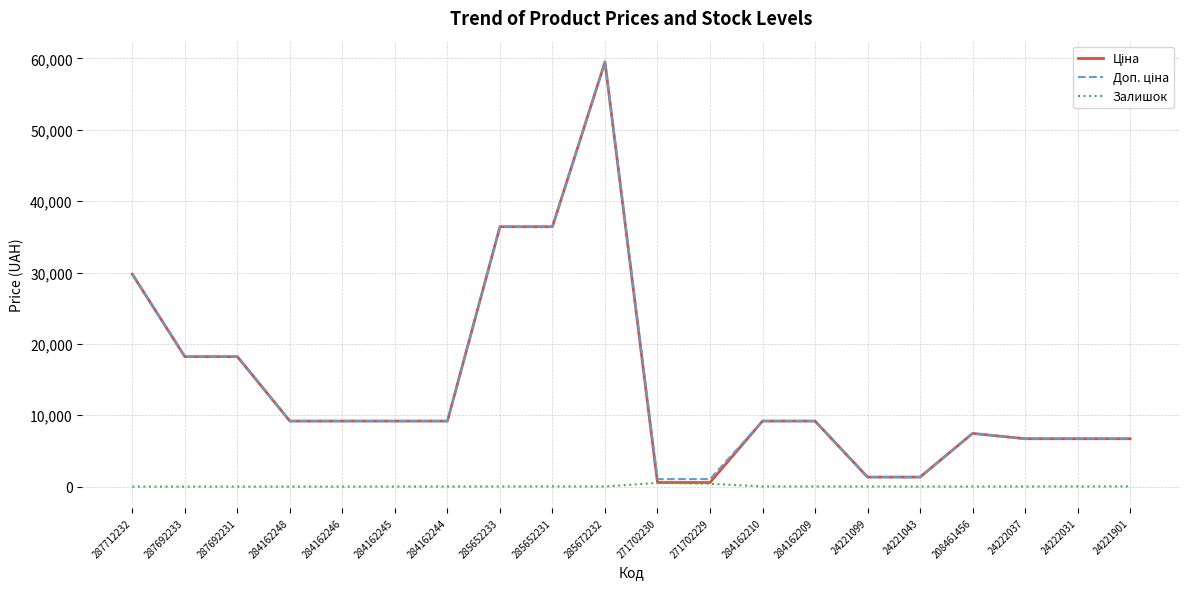

What is the maximum value shown in the chart?

59523.0